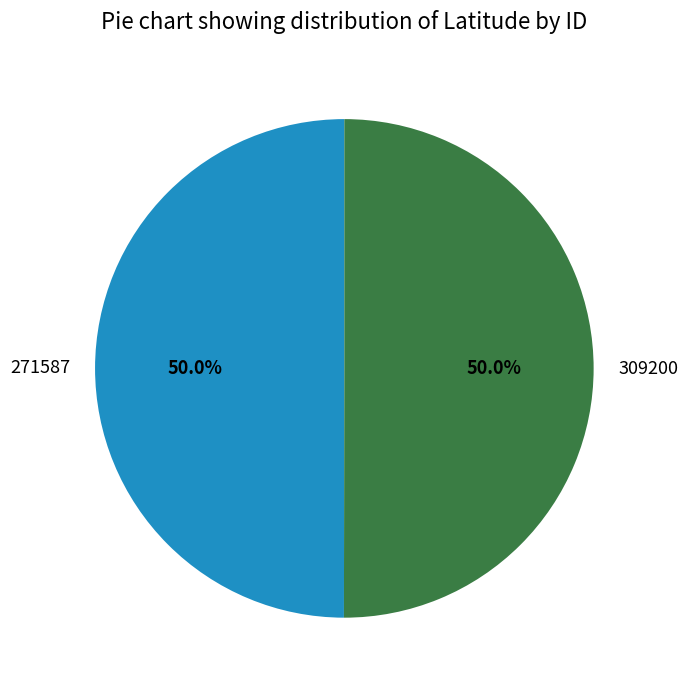

Combined, do 309200 and 271587 account for over 50%?

Yes